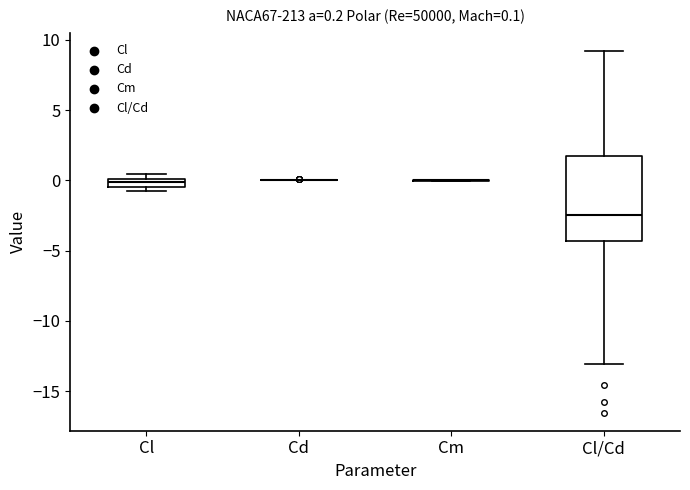

Comparing the boxes themselves (not the whiskers), which one is the tallest?

Cl/Cd